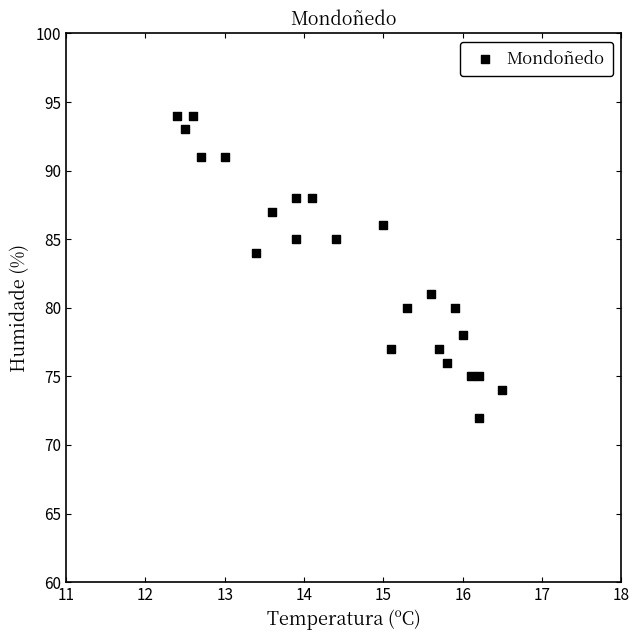

What Y value in the scatter plot is closest to 83?

84